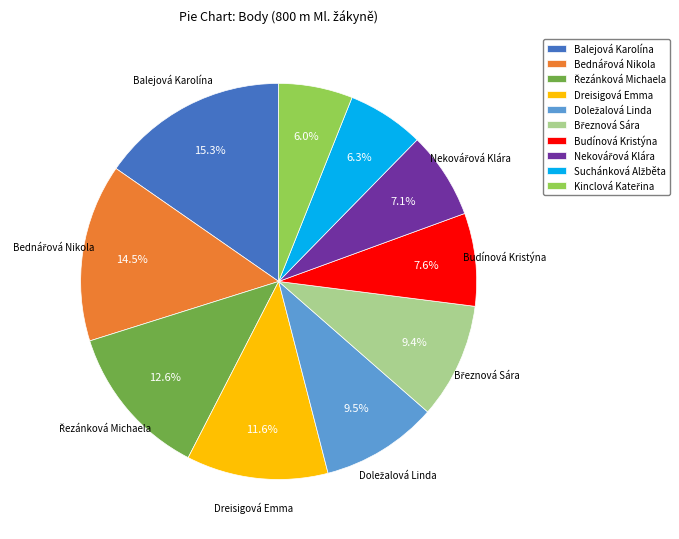

Does Balejová Karolína represent more than half of the total?

No